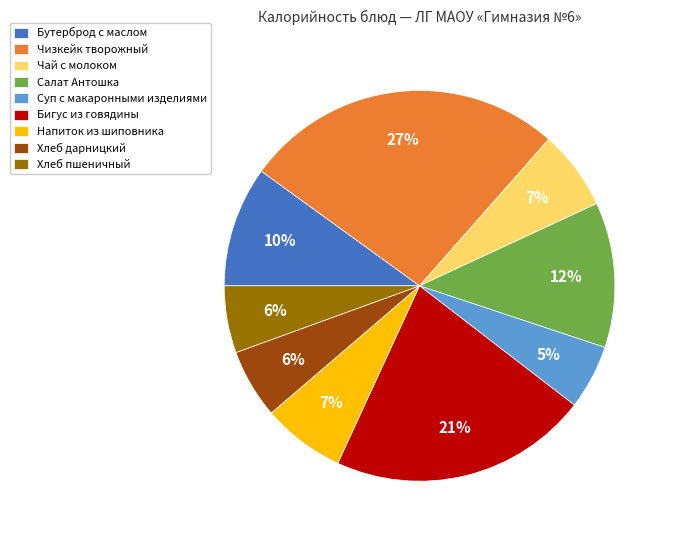

How many slices are in this pie chart?

9